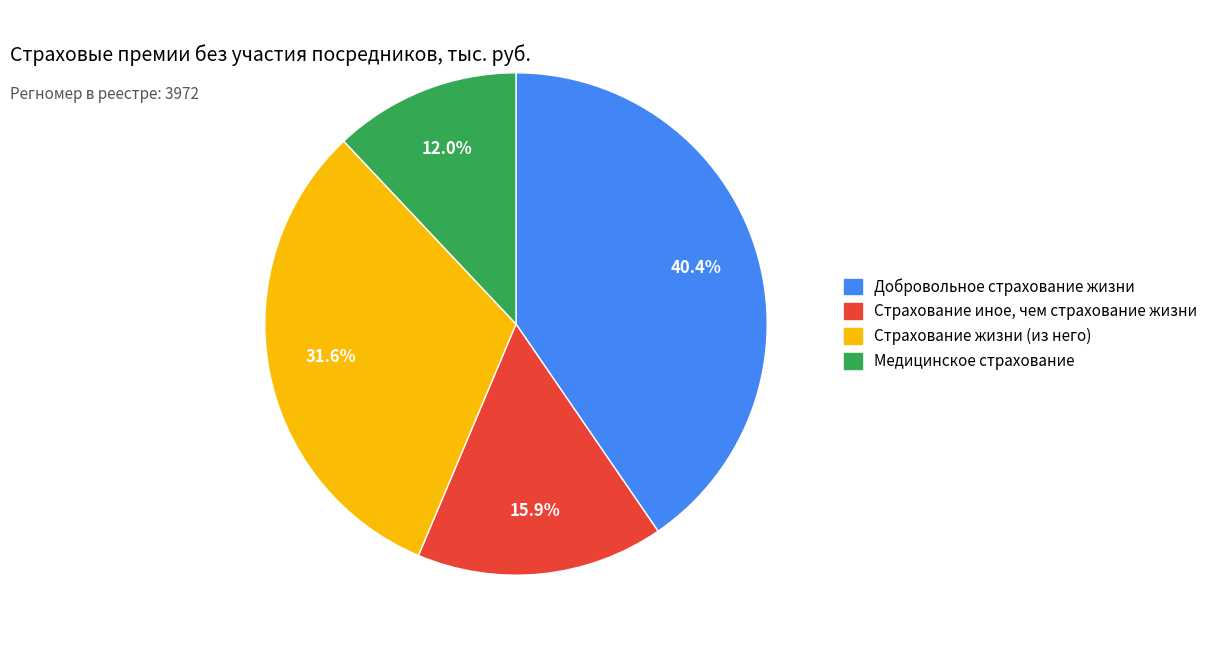

True or false: Страхование жизни (из него) accounts for 46% of the total.

False